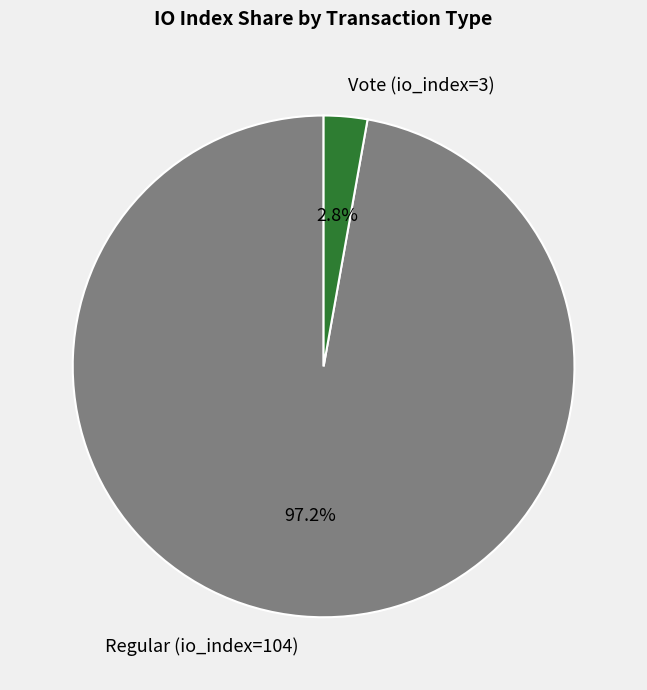

To the nearest percent, what is the combined percentage of Vote (io_index=3) and Regular (io_index=104)?

100%